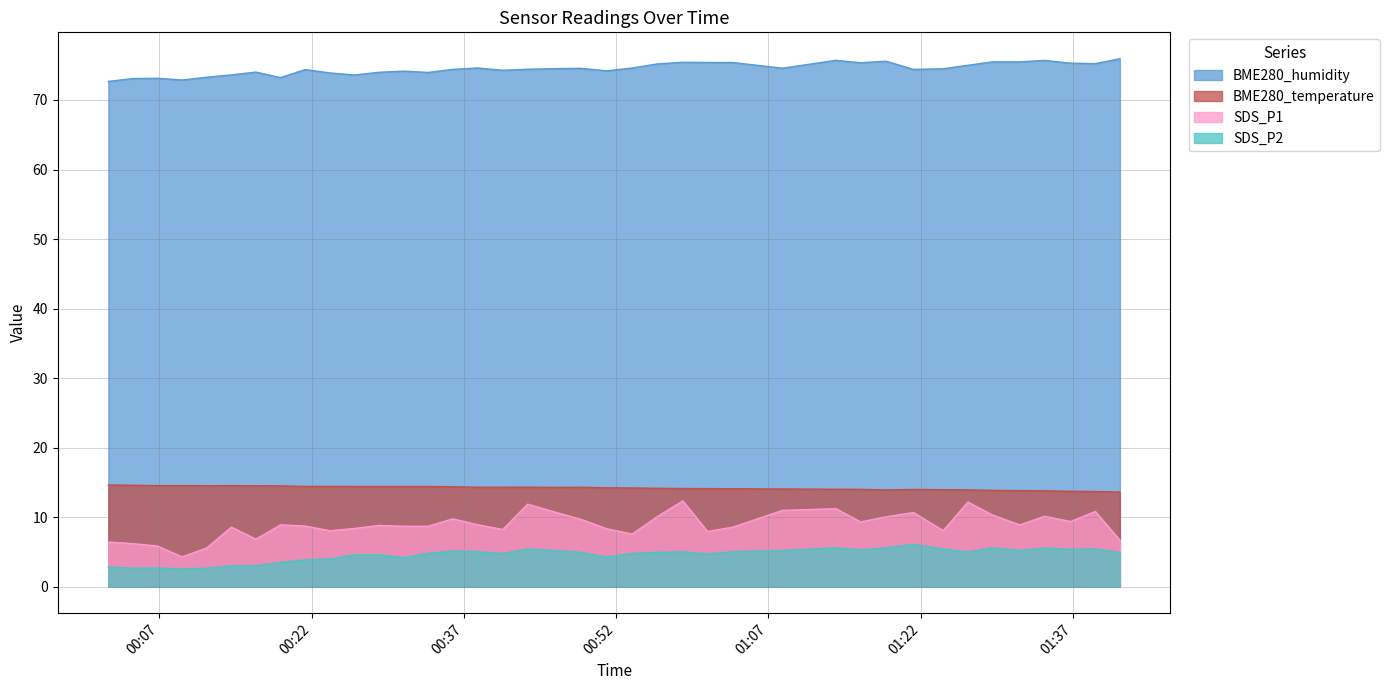

What are all the series names shown in the legend?

BME280_humidity, BME280_temperature, SDS_P1, SDS_P2